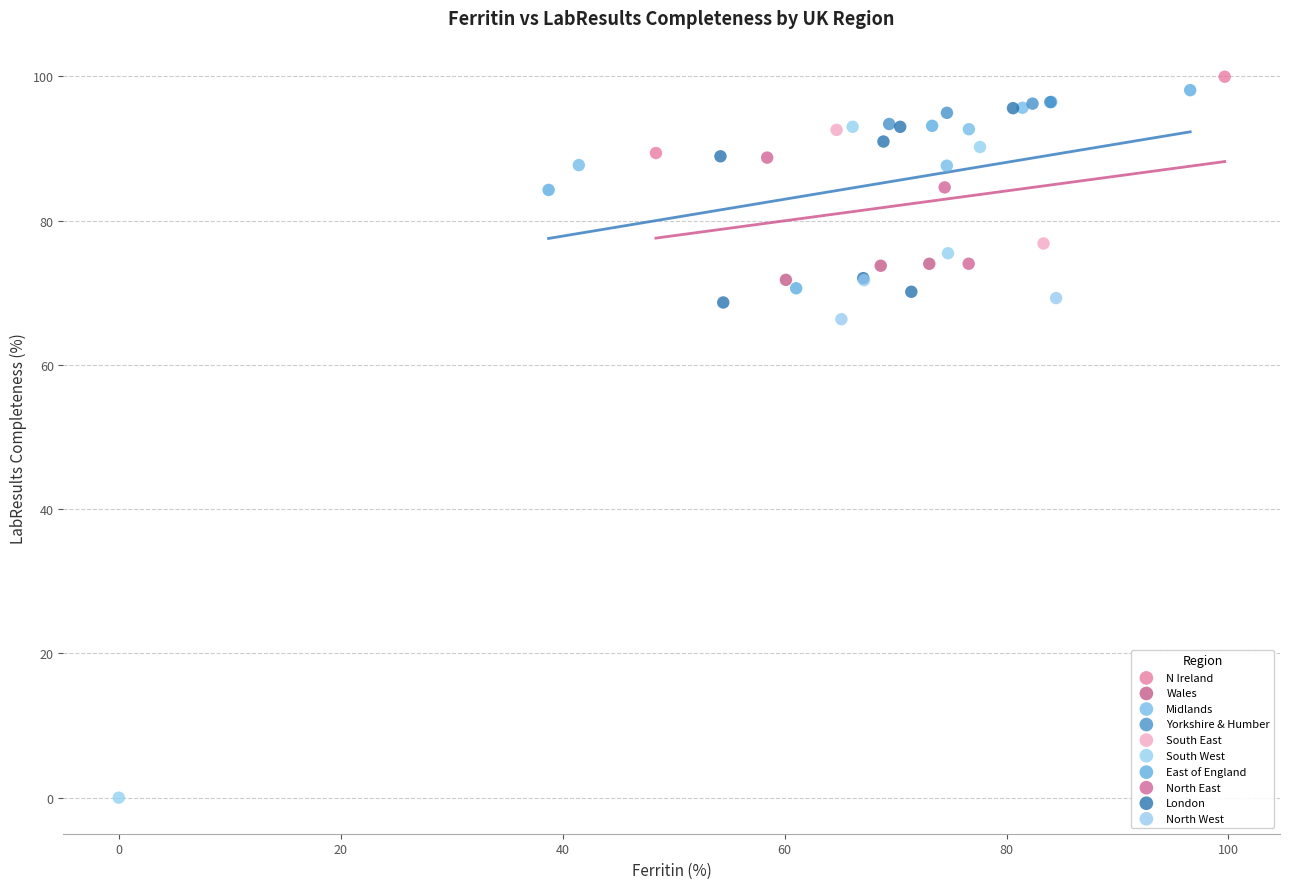

What are all the series names shown in the legend?

N Ireland, Wales, Midlands, Yorkshire & Humber, South East, South West, East of England, North East, London, North West